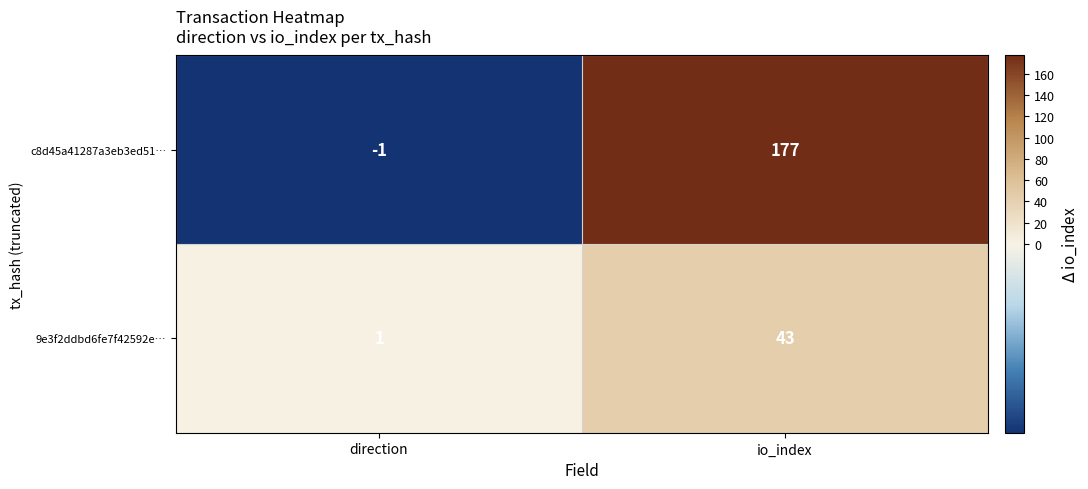

True or false: 9e3f2ddbd6fe7f42592e… has a value of 2 at direction.

False